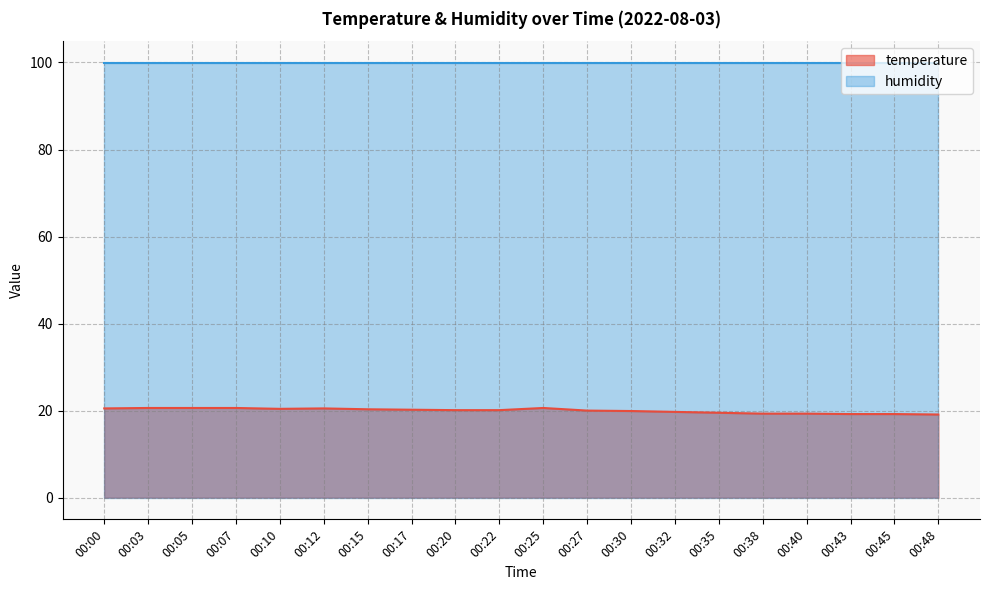

Reading left to right, extract all data points from this chart.

00:00=20.5	00:03=20.6	00:05=20.6	00:07=20.6	00:10=20.4	00:12=20.5	00:15=20.3	00:17=20.2	00:20=20.1	00:22=20.1	00:25=20.6	00:27=20.0	00:30=19.9	00:32=19.7	00:35=19.5	00:38=19.3	00:40=19.3	00:43=19.2	00:45=19.2	00:48=19.1